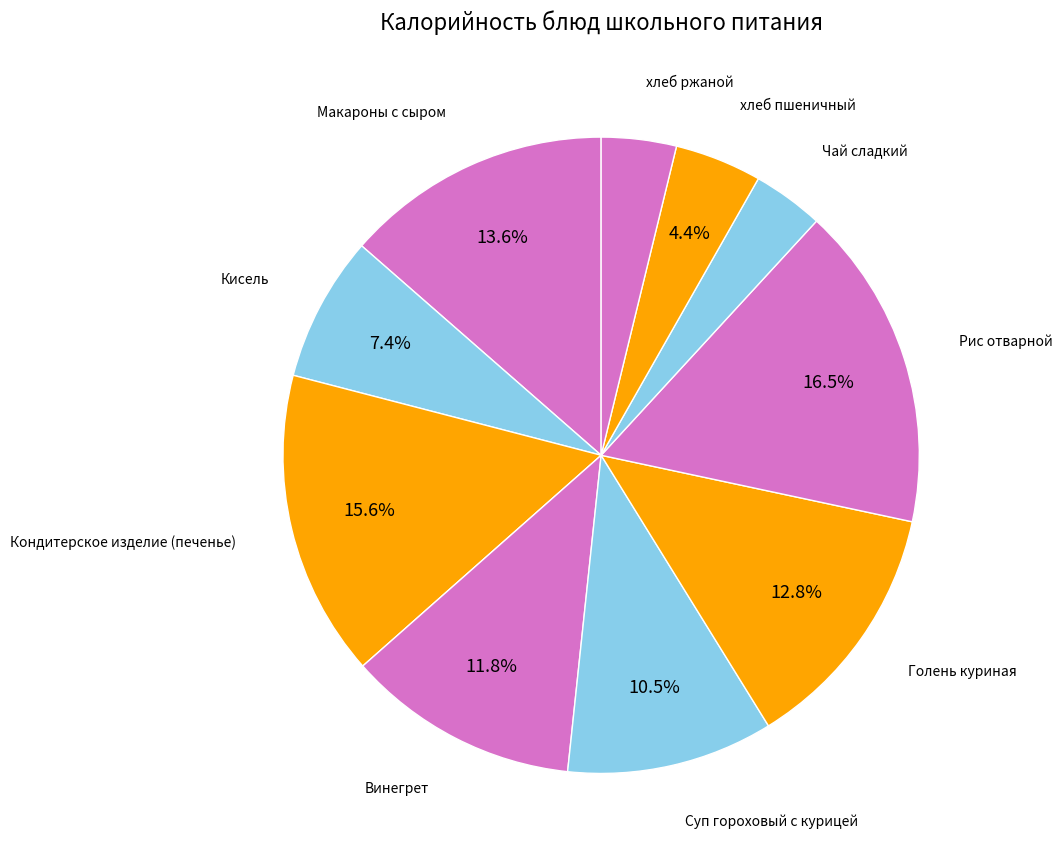

How many segments does this pie chart have?

10